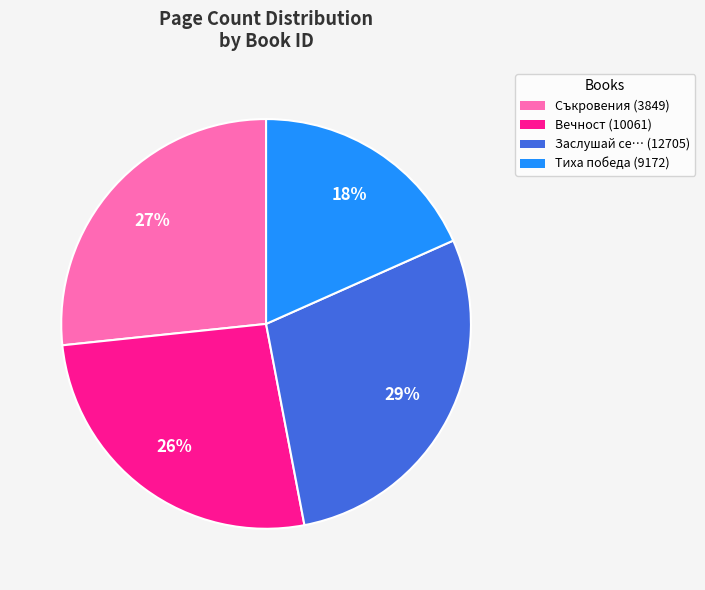

Combined, do Тиха победа (9172) and Заслушай се… (12705) account for over 50%?

No